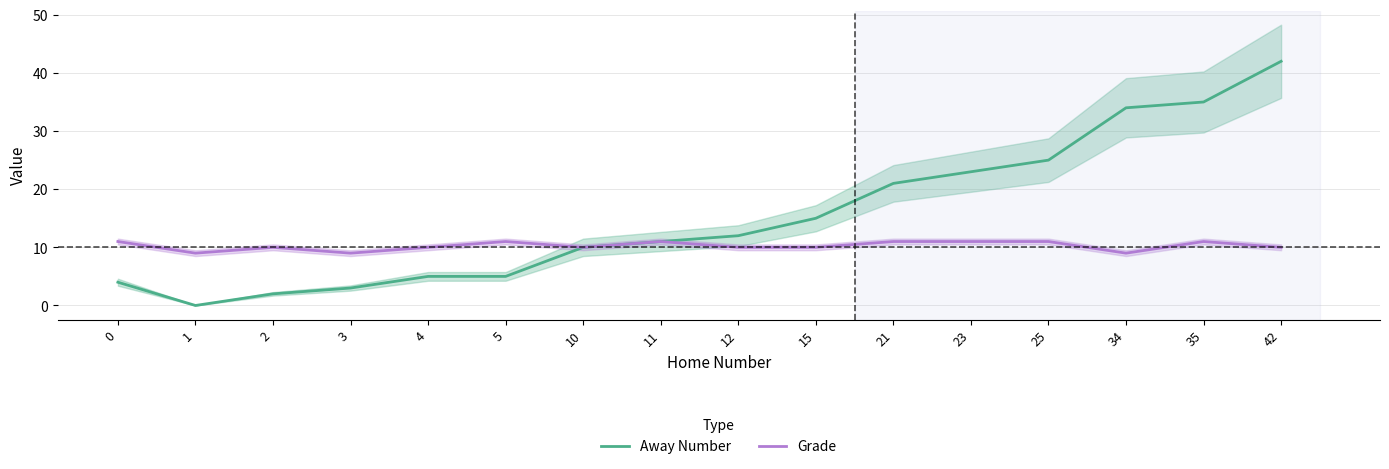

What is the spread (max minus min) of values at 15?

5